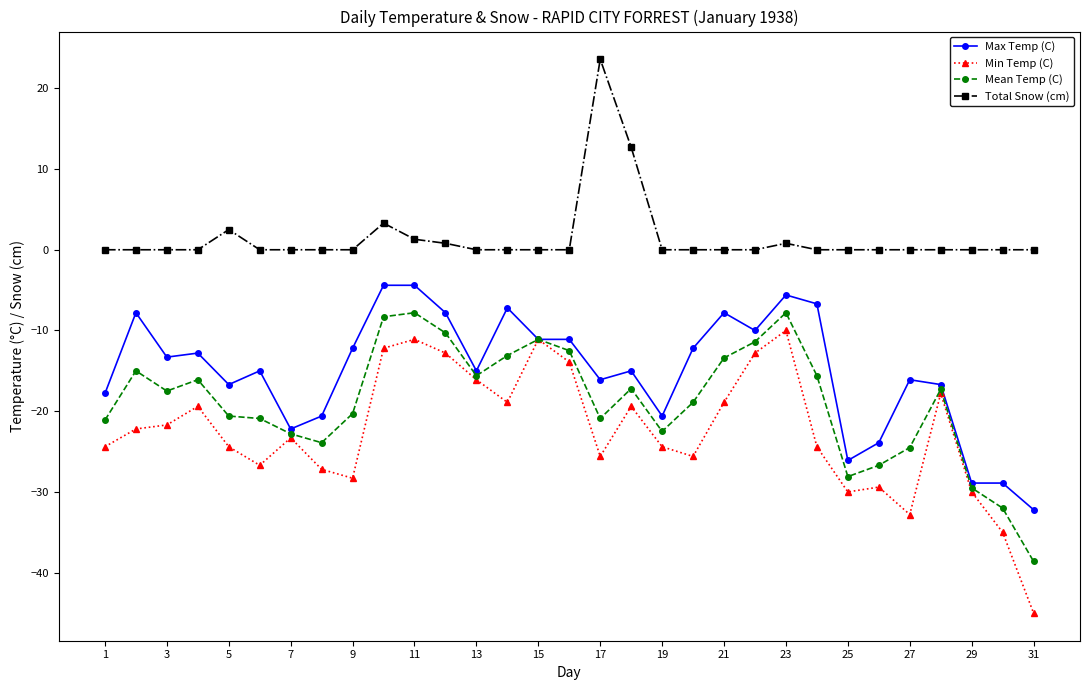

What is the value of the Max Temp (C) point at the 23rd from the left?

-5.6